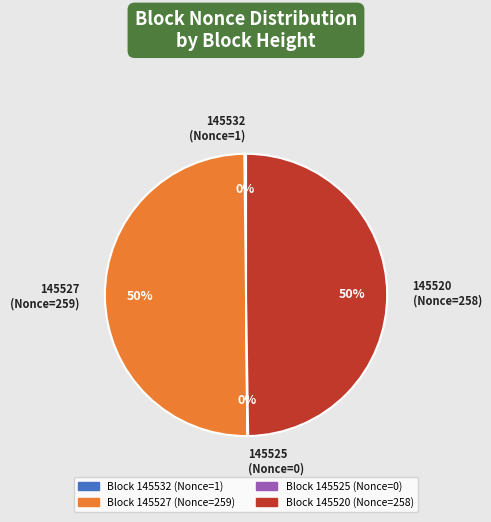

To the nearest percent, what is the difference between the largest and smallest slice percentages?

50%